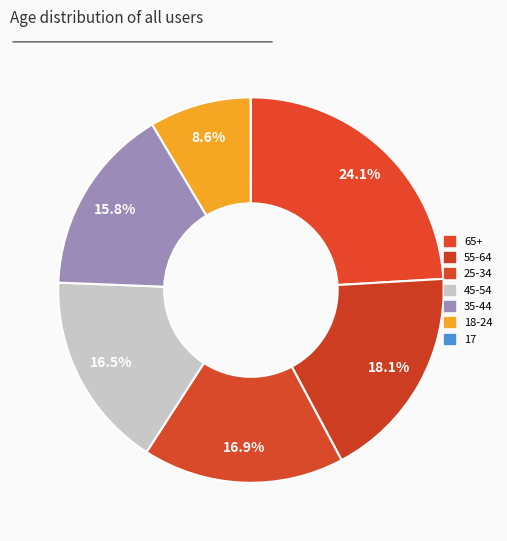

Which category has the biggest portion of the pie?

65+